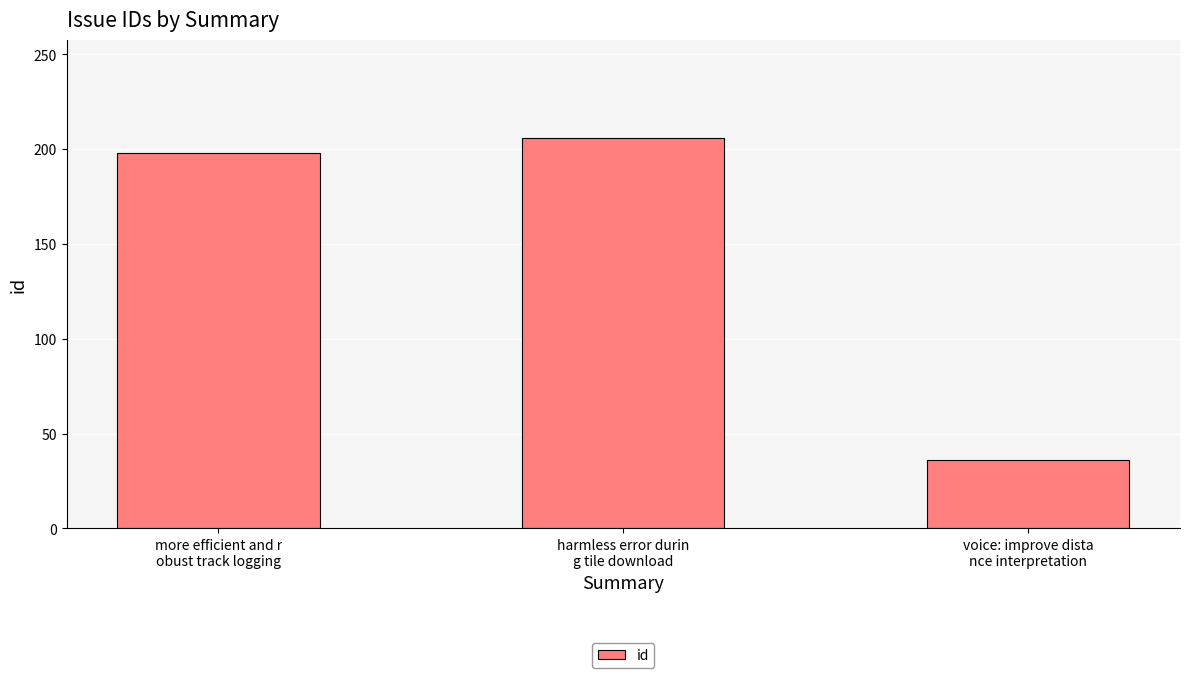

Rank the categories by value from highest to lowest.

harmless error durin
g tile download, more efficient and r
obust track logging, voice: improve dista
nce interpretation